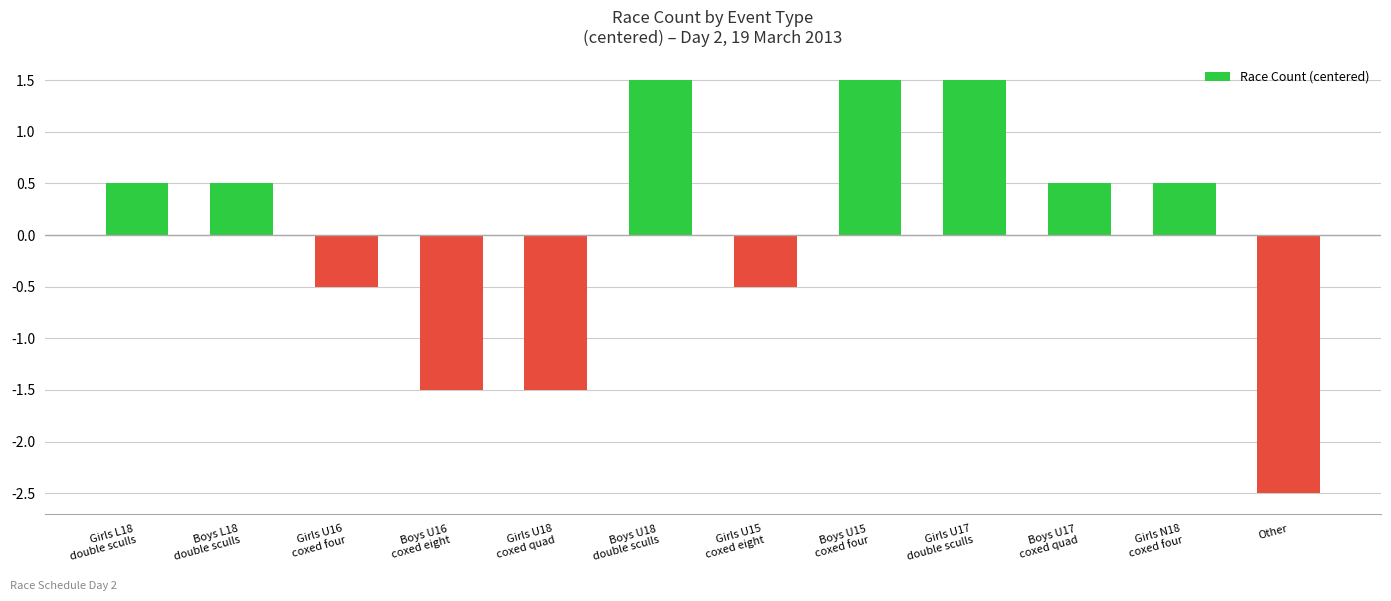

Is it true that the value at Girls U16
coxed four is -0.5?

True